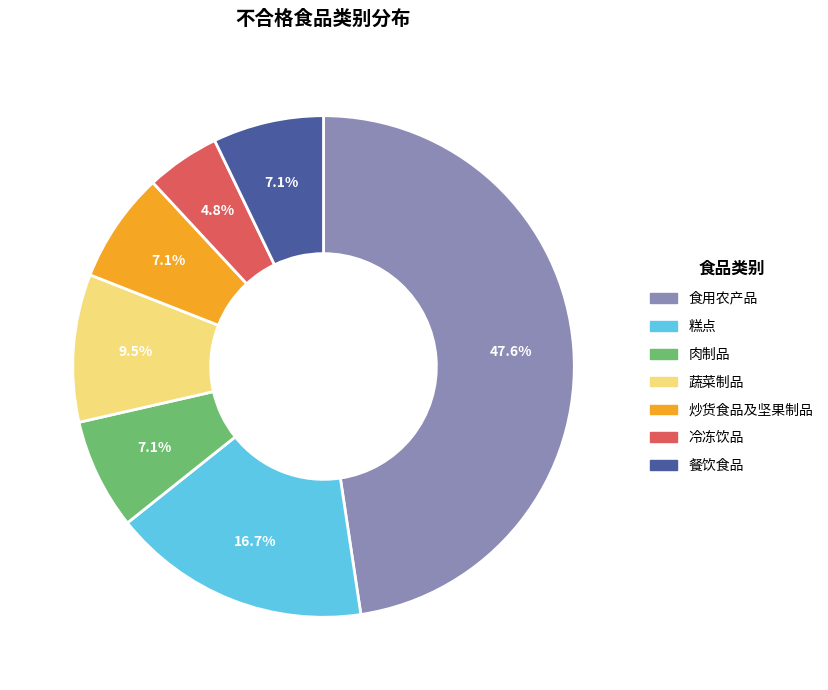

Which has a higher value, 蔬菜制品 or 肉制品?

蔬菜制品